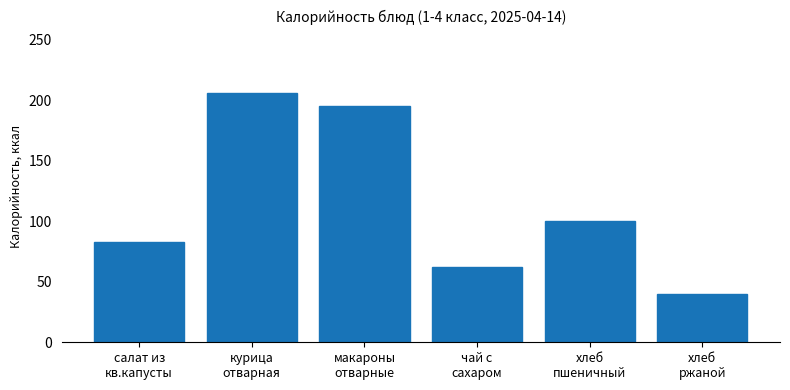

Read the value at макароны
отварные.

195.7